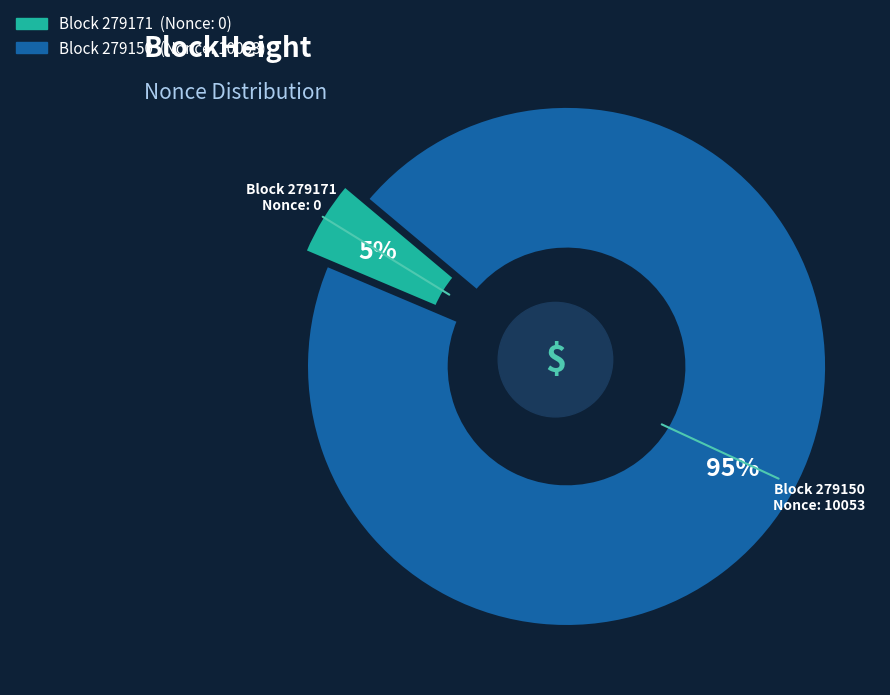

Which slice is the largest?

279150